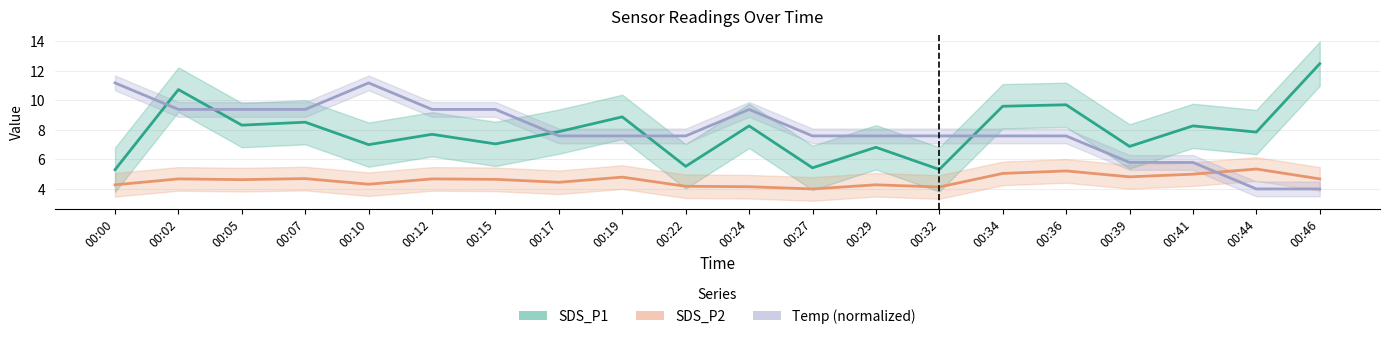

Where is the first local maximum for SDS_P1?

00:02